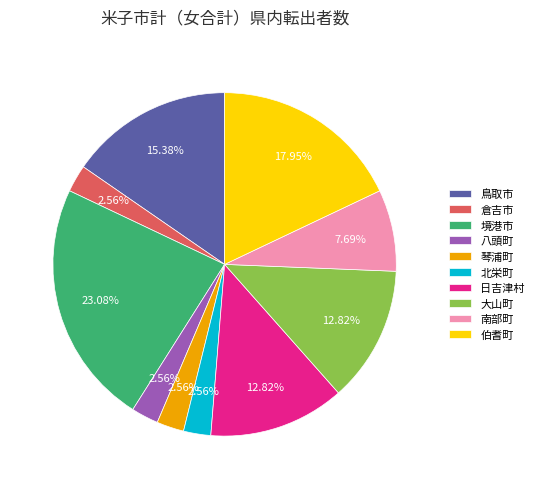

Is it true that 北栄町 is 3% of the pie?

True